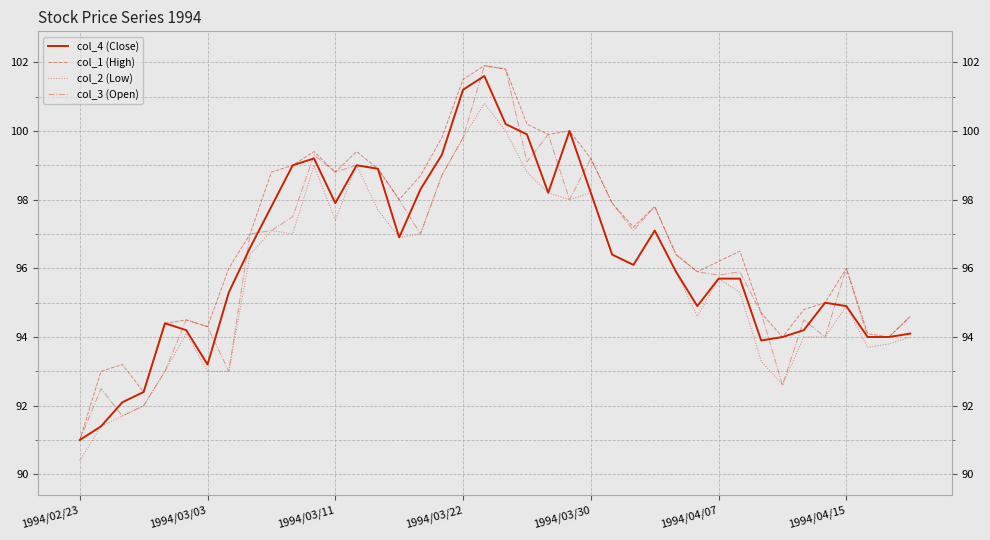

How many lines are shown in the chart?

4